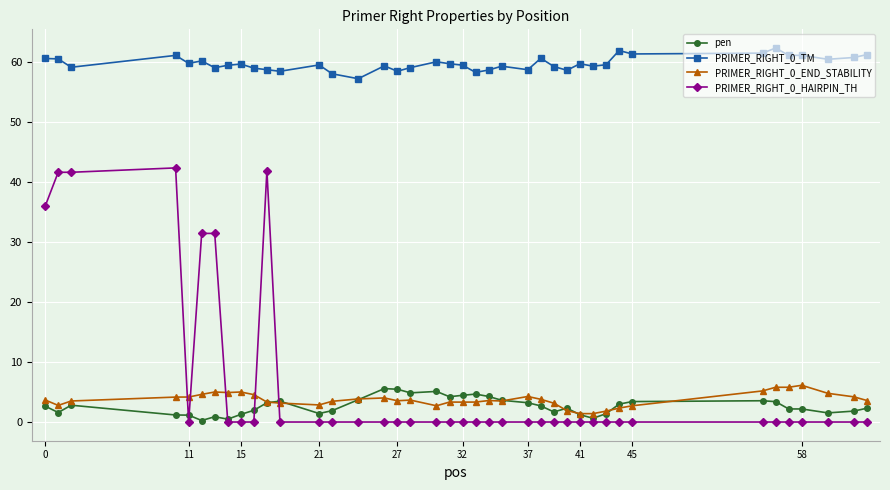

At how many categories does at least one series exceed 33?

40